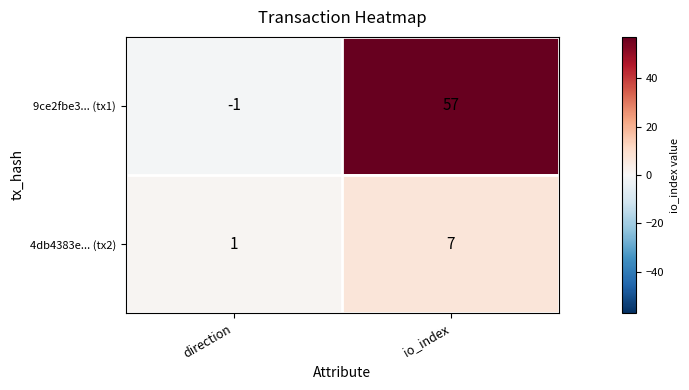

Is the value of 9ce2fbe3... (tx1) at direction greater than the value of 4db4383e... (tx2) at direction?

No